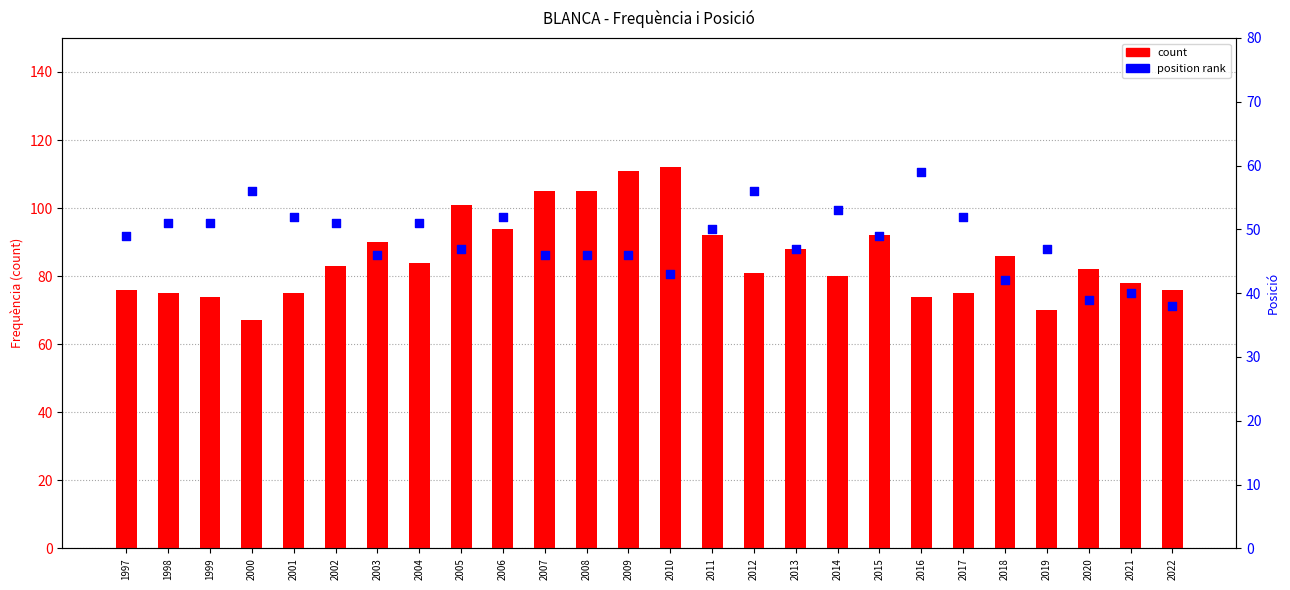

Which series has the largest Y range (max minus min)?

count